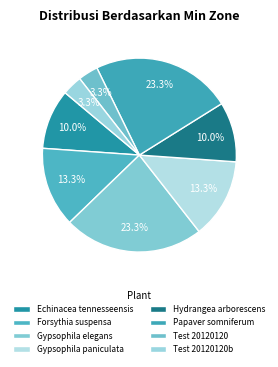

To the nearest percent, what is the difference between the largest and smallest slice percentages?

20%